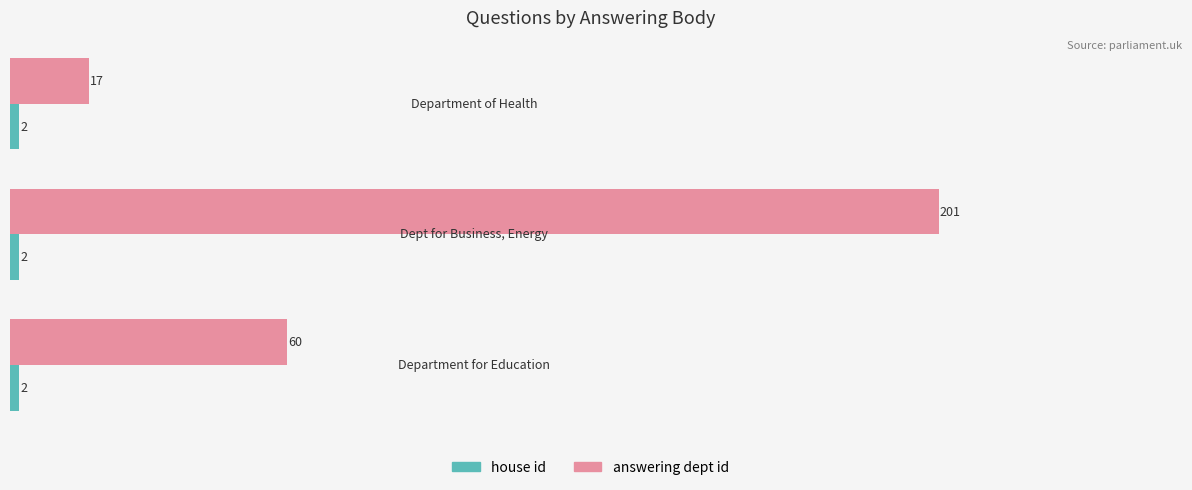

Which series has the widest spread of values?

answering dept id